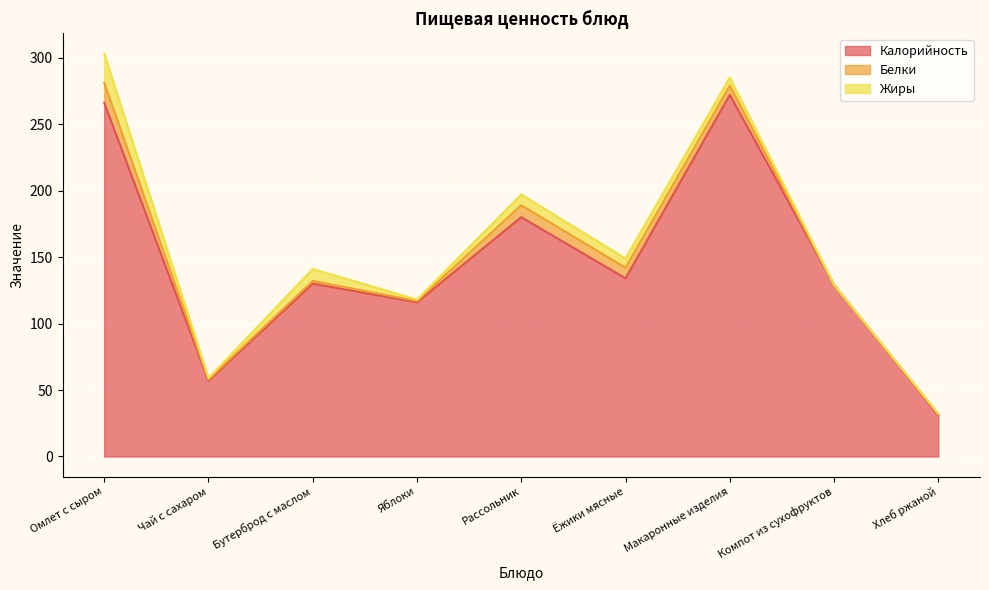

List the series in order of their peak value, lowest first.

Белки, Жиры, Калорийность